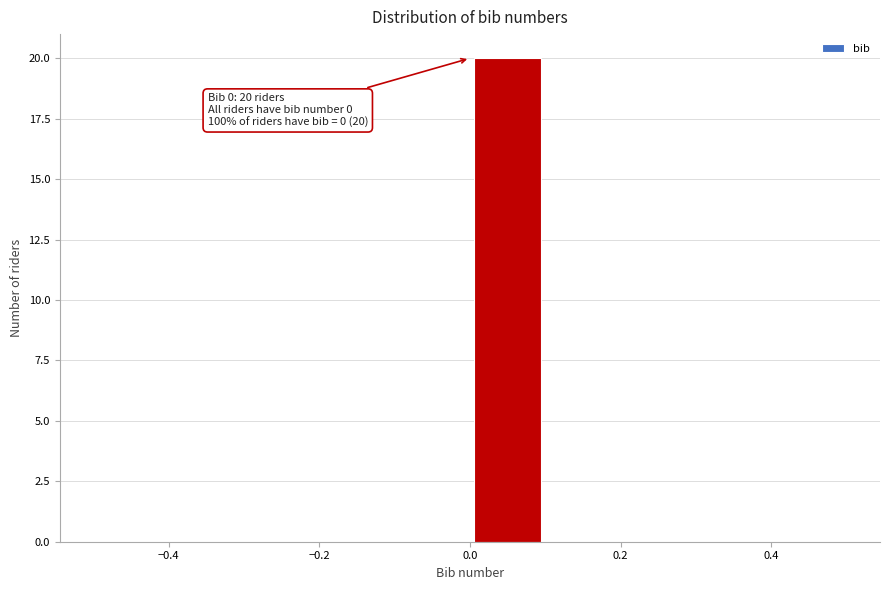

Over which range of the x-axis is the bar tallest?

0.0 to 0.1